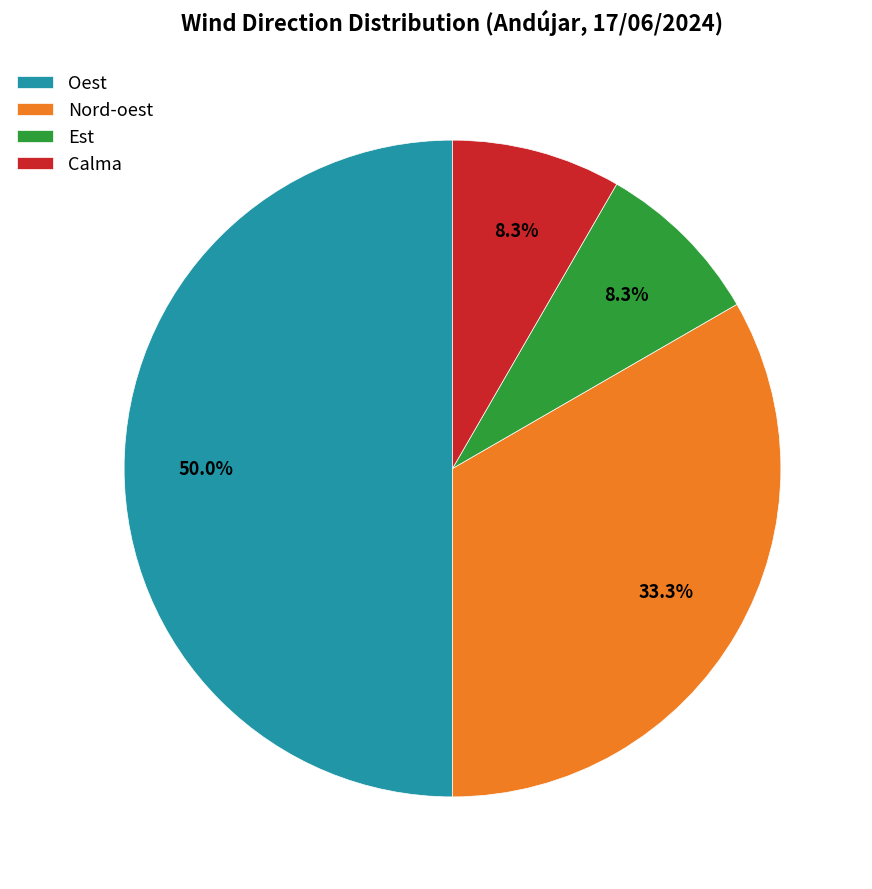

Which slice is the largest?

Oest